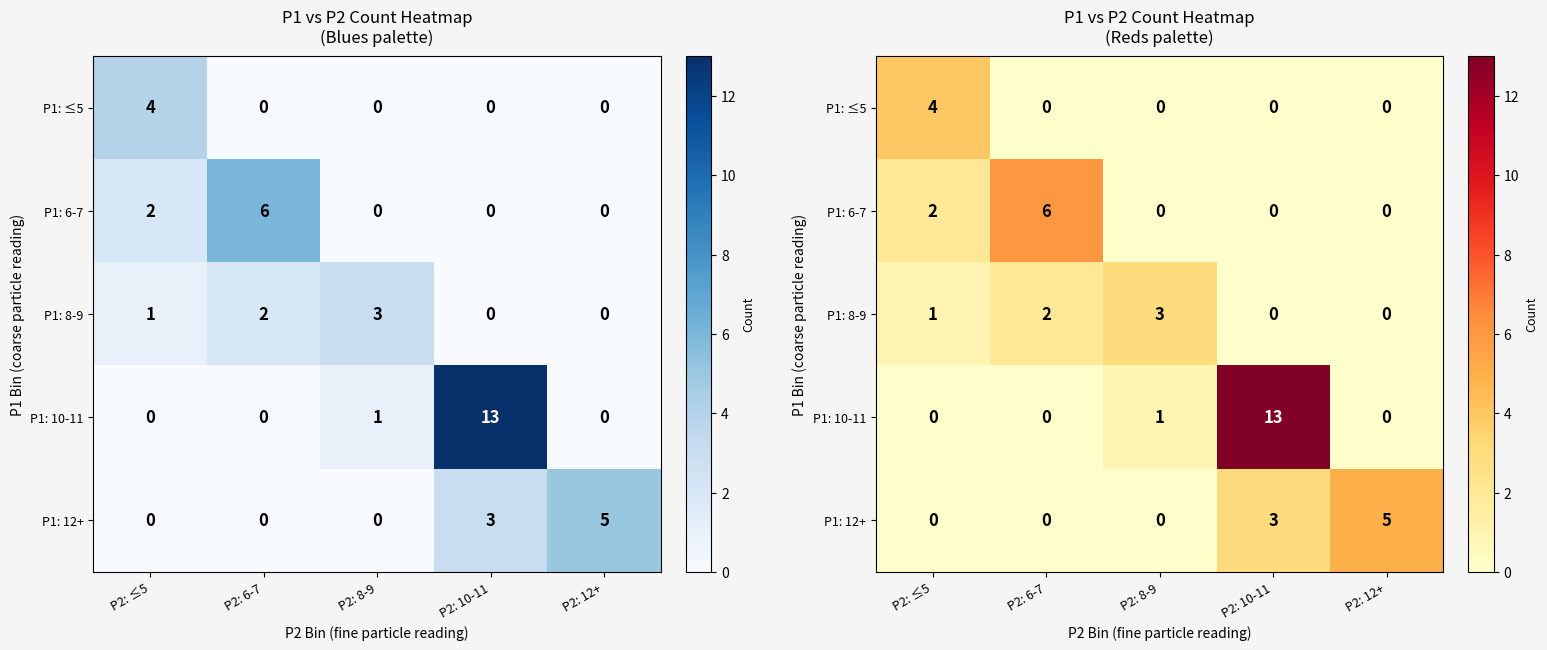

How many P1: 12+ values are between 0 and 3?

4